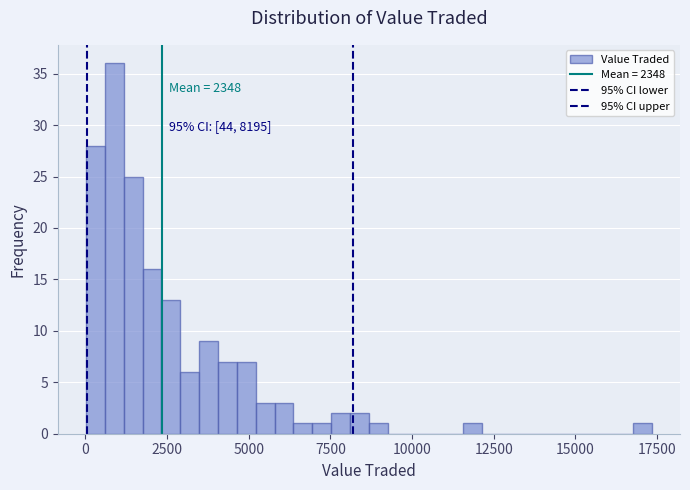

Read against the x-axis, roughly where is the centre of the tallest bar?

1000